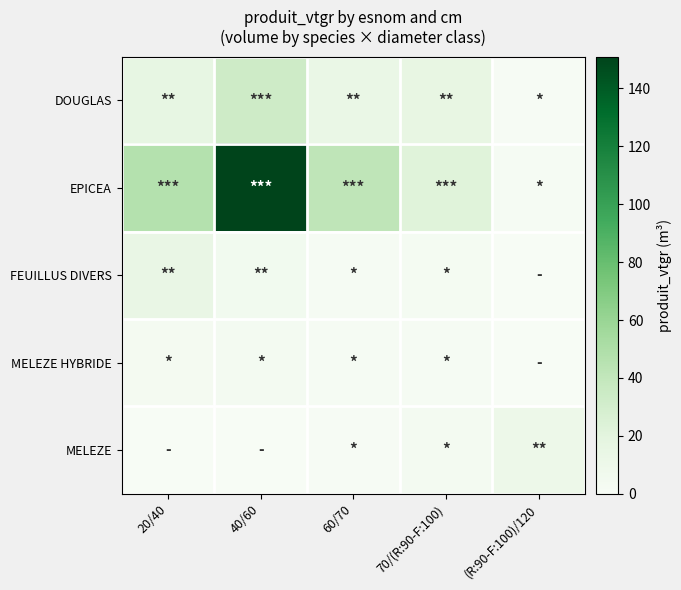

Reading left to right, transcribe all the data shown in this chart.

DOUGLAS: 20/40=16.1	40/60=33.4	60/70=13.4	70/(R:90-F:100)=15.6	(R:90-F:100)/120=1.0
EPICEA: 20/40=47.0	40/60=150.9	60/70=41.7	70/(R:90-F:100)=22.4	(R:90-F:100)/120=1.6
FEUILLUS DIVERS: 20/40=14.7	40/60=5.8	60/70=1.5	70/(R:90-F:100)=2.4	(R:90-F:100)/120=0.0
MELEZE HYBRIDE: 20/40=3.0	40/60=4.1	60/70=1.3	70/(R:90-F:100)=1.2	(R:90-F:100)/120=0.0
MELEZE: 20/40=0.0	40/60=0.0	60/70=1.0	70/(R:90-F:100)=3.8	(R:90-F:100)/120=10.6